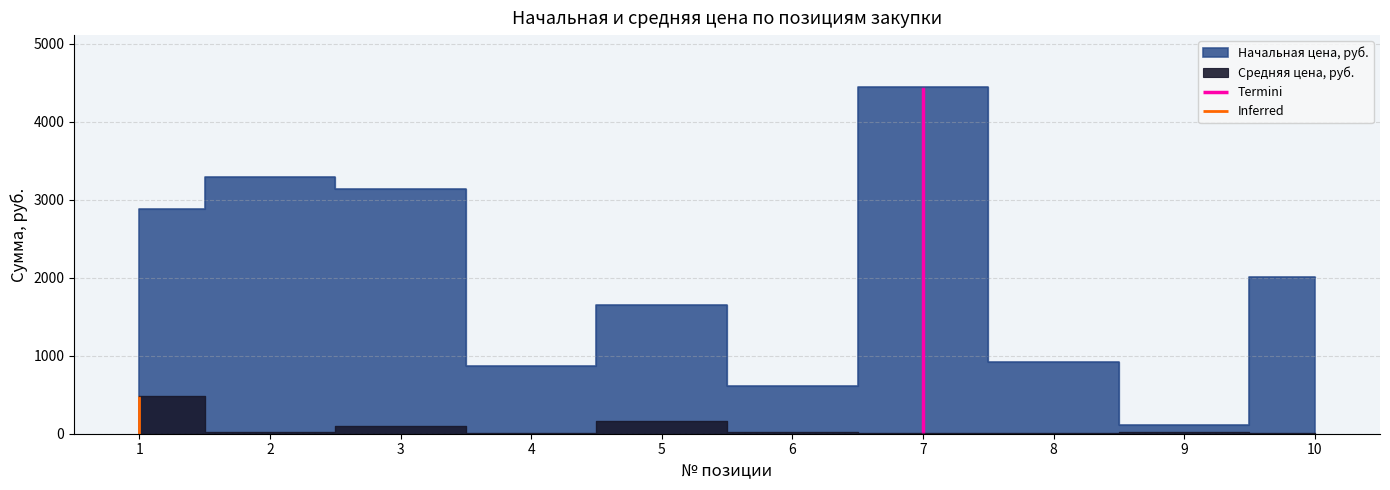

At which category does Средняя цена, руб. reach its first local peak?

3